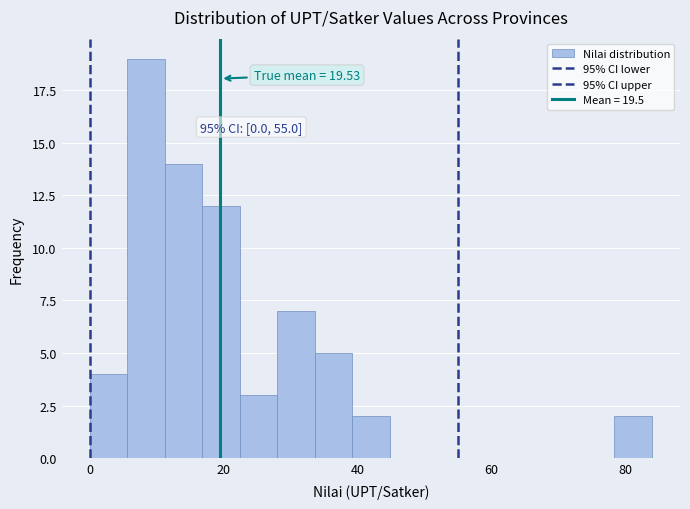

Around what value on the x-axis is the tallest bar? Give the approximate position of its centre, as read against the axis.

8